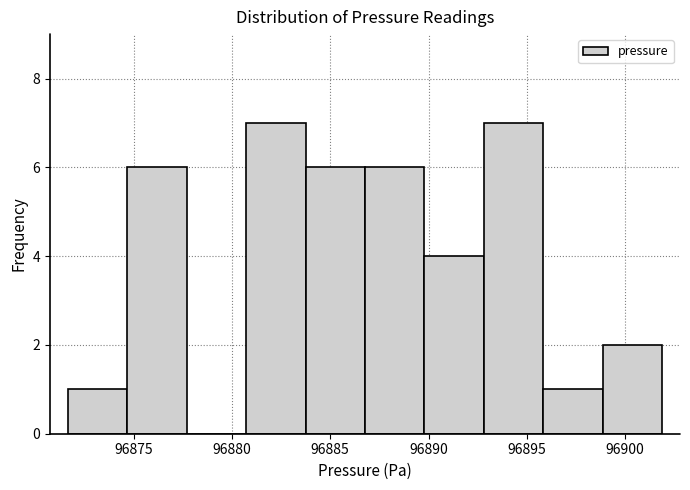

What is the height of the bar covering 96871.5 to 96874.5 on the x-axis? Neither the bar edges nor the heights are printed on the chart, so give them approximately, as read against the axes.

1